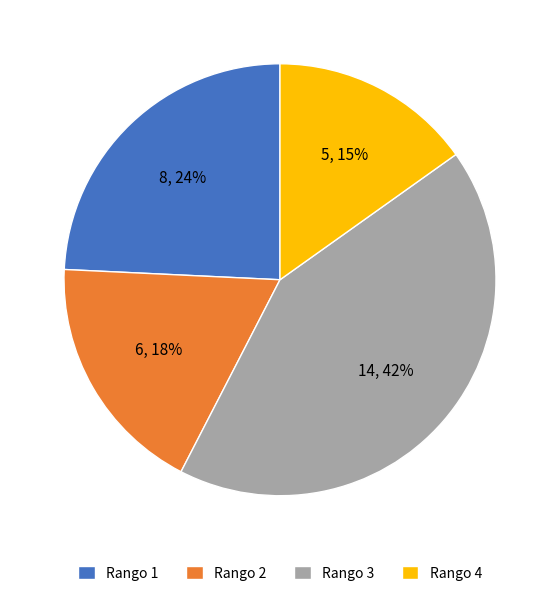

What percentage is the Rango 2 slice, to the nearest percent?

18%